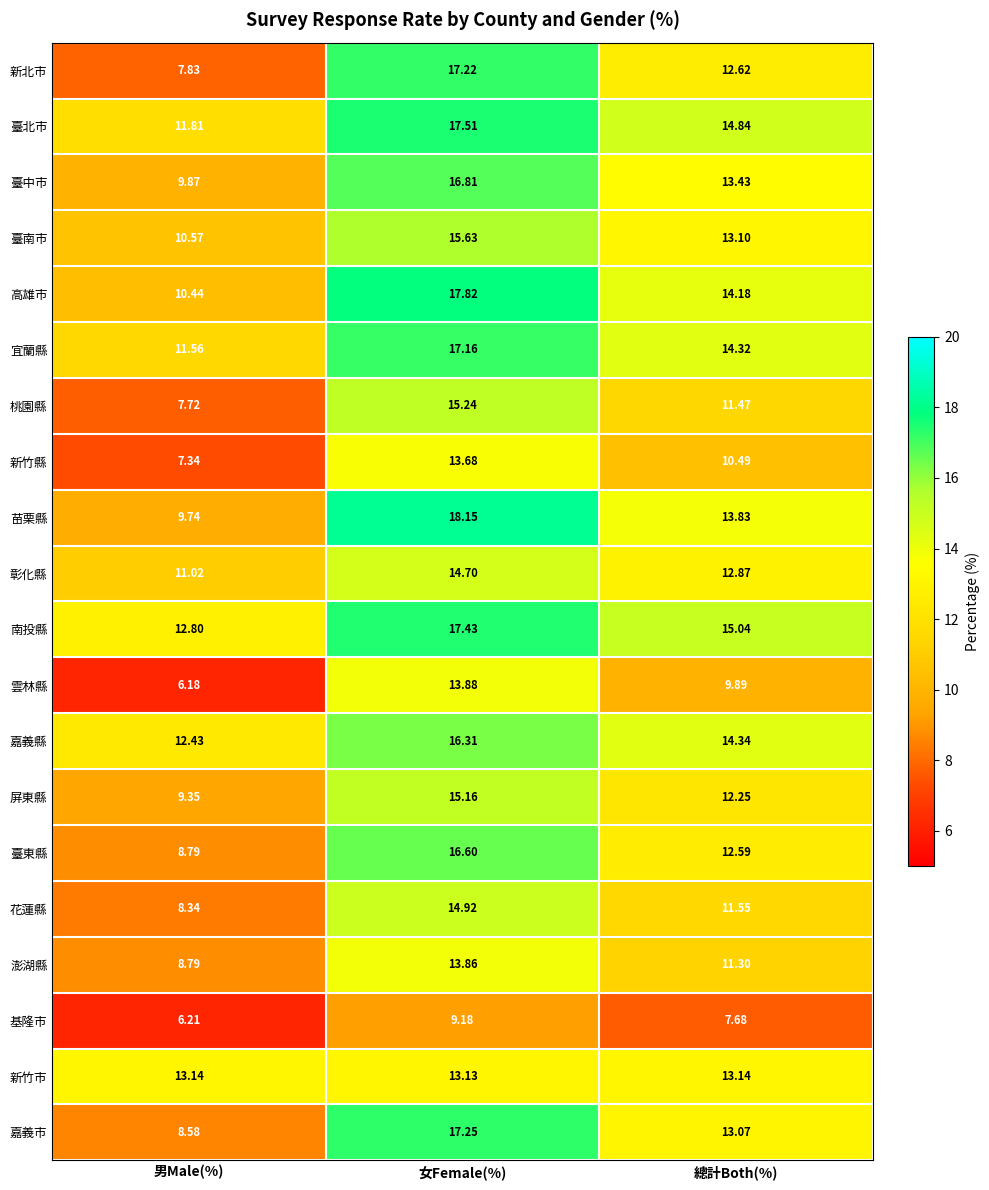

Which series has the largest total across all categories?

南投縣